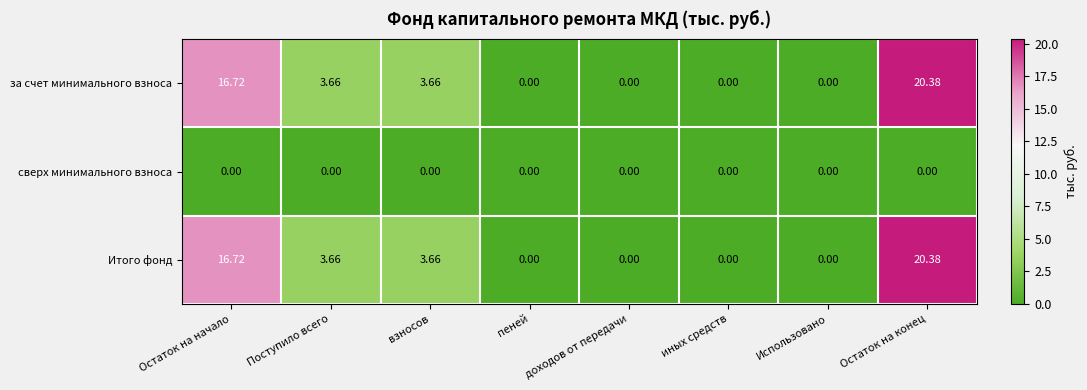

Which category has the highest value across all series?

Остаток на конец